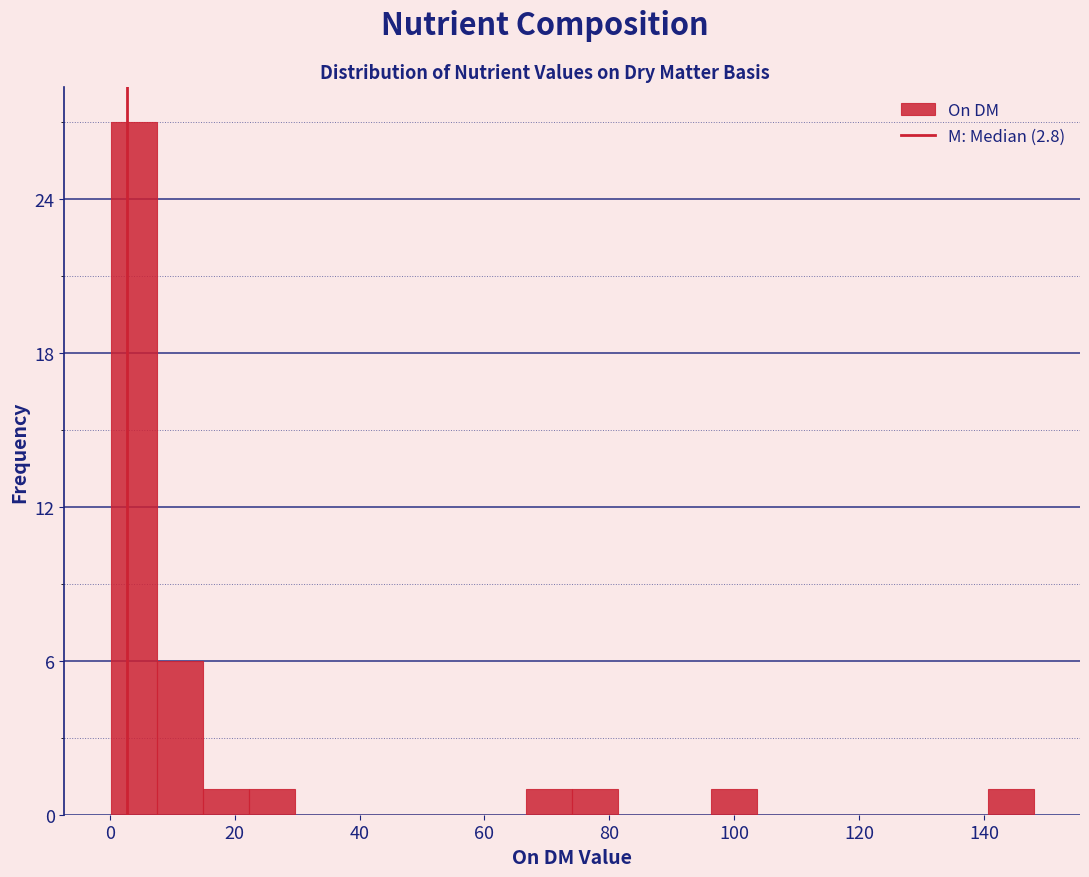

Around what value on the x-axis is the tallest bar? Give the approximate position of its centre, as read against the axis.

4